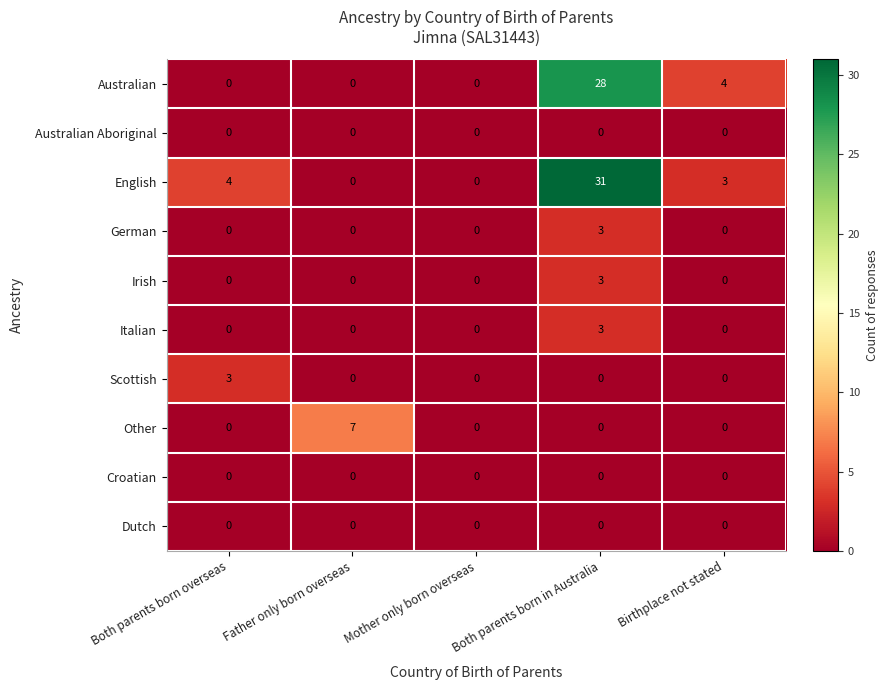

What is the total value across all series at Birthplace not stated?

7